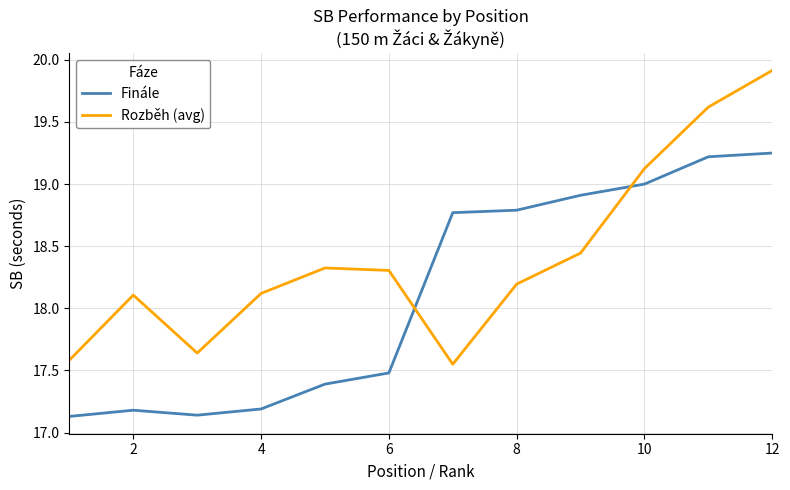

Which series has the largest total across all categories?

Rozběh (avg)